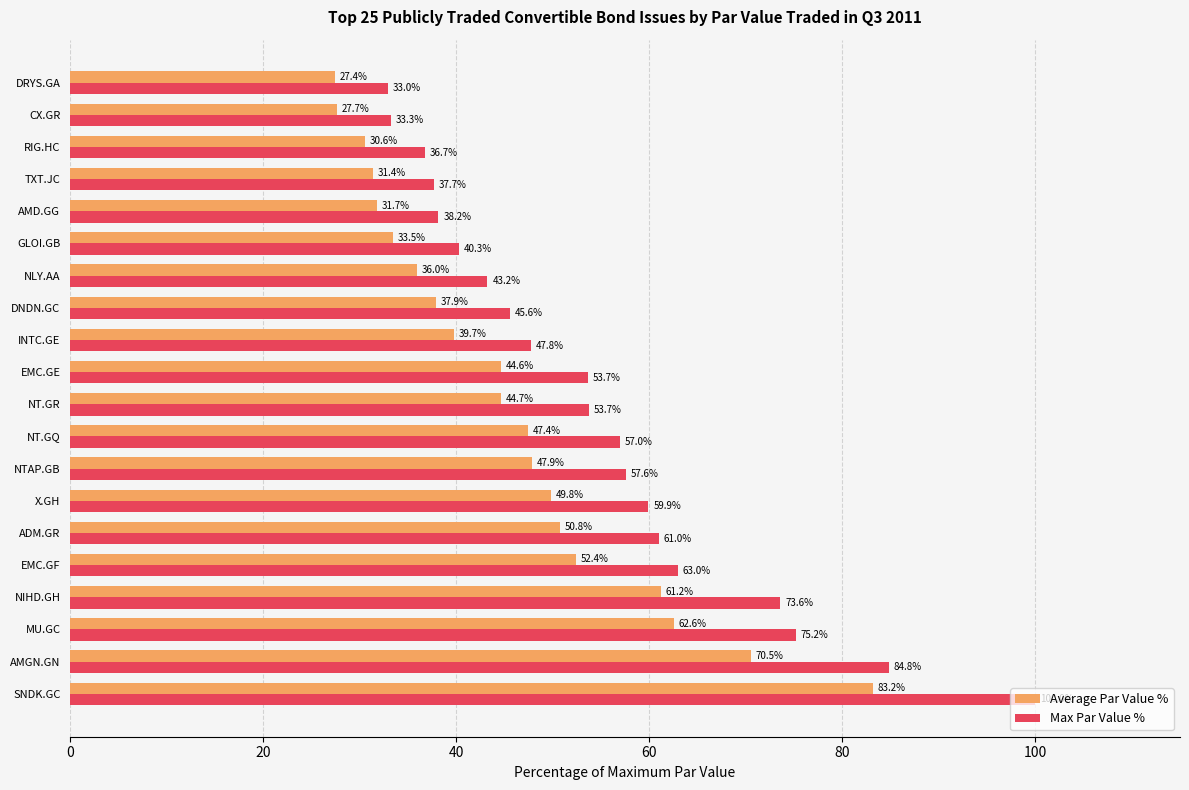

Is it true that Max Par Value % equals 40.3 at GLOI.GB?

True